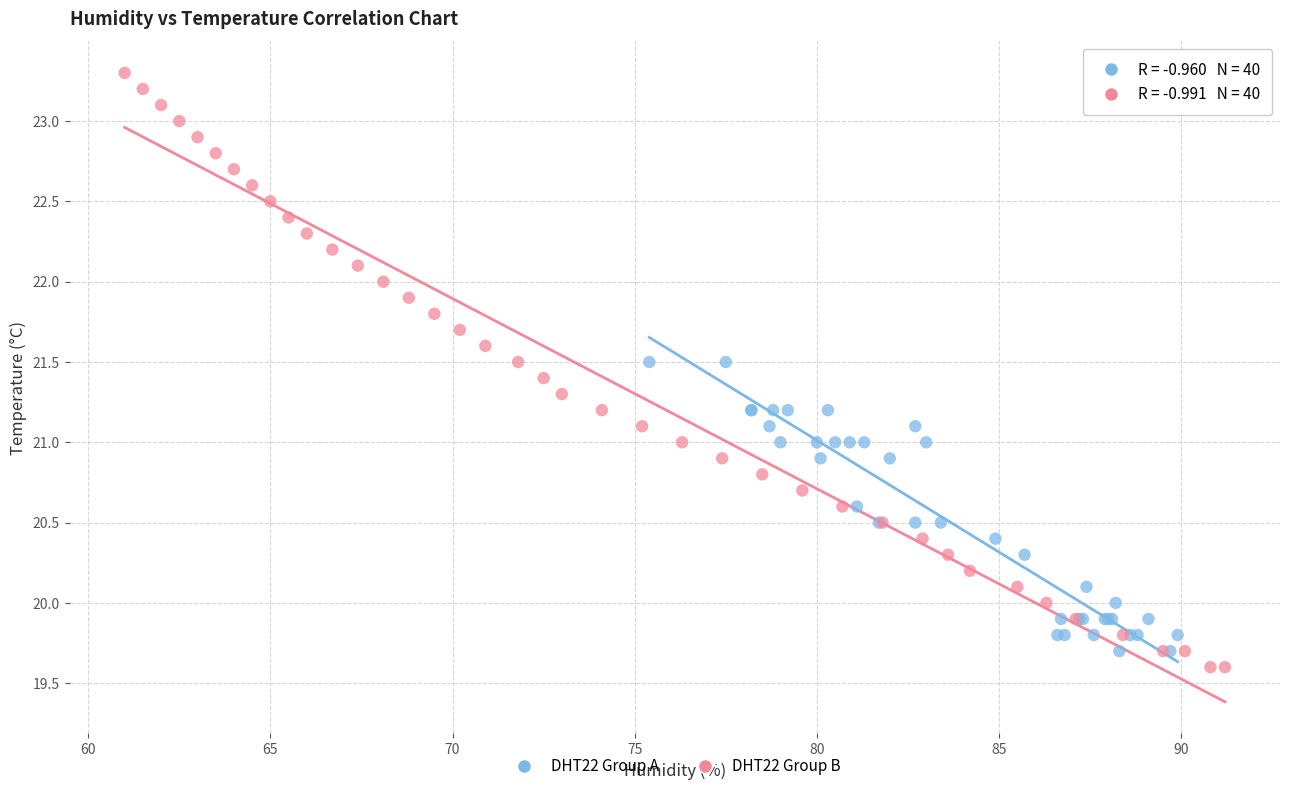

Which series contains the highest Y value?

DHT22 Group B